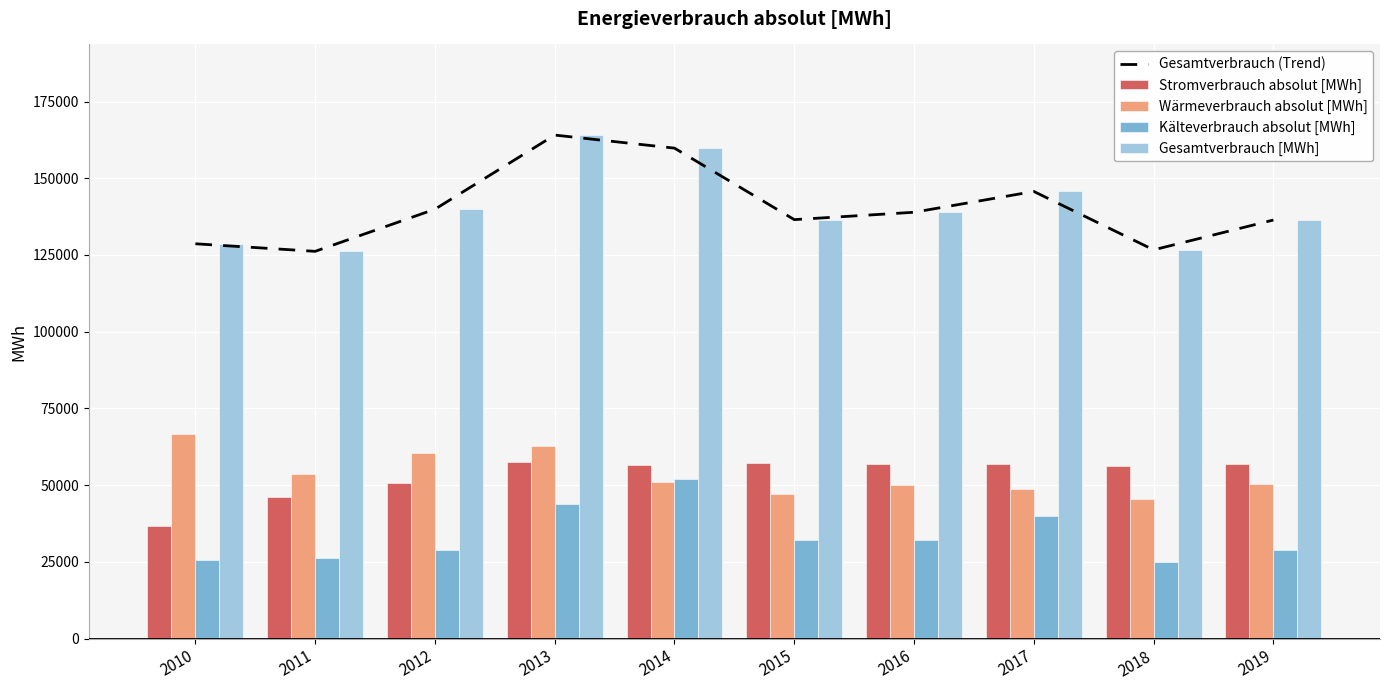

What is the approximate value of Wärmeverbrauch absolut [MWh] at 2011?

53653